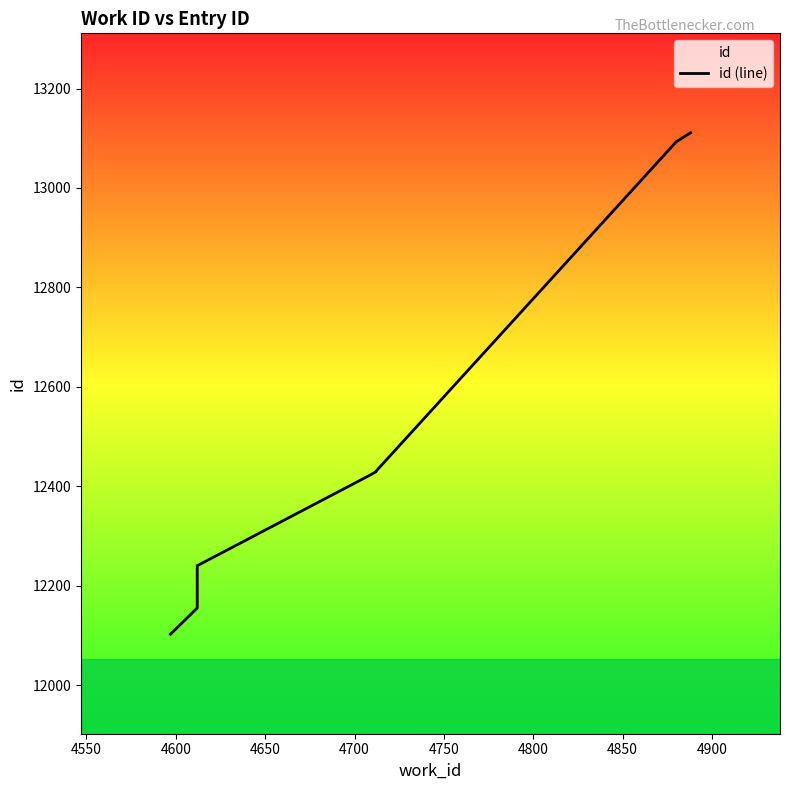

What is the value of the 1st point from the left?

12102